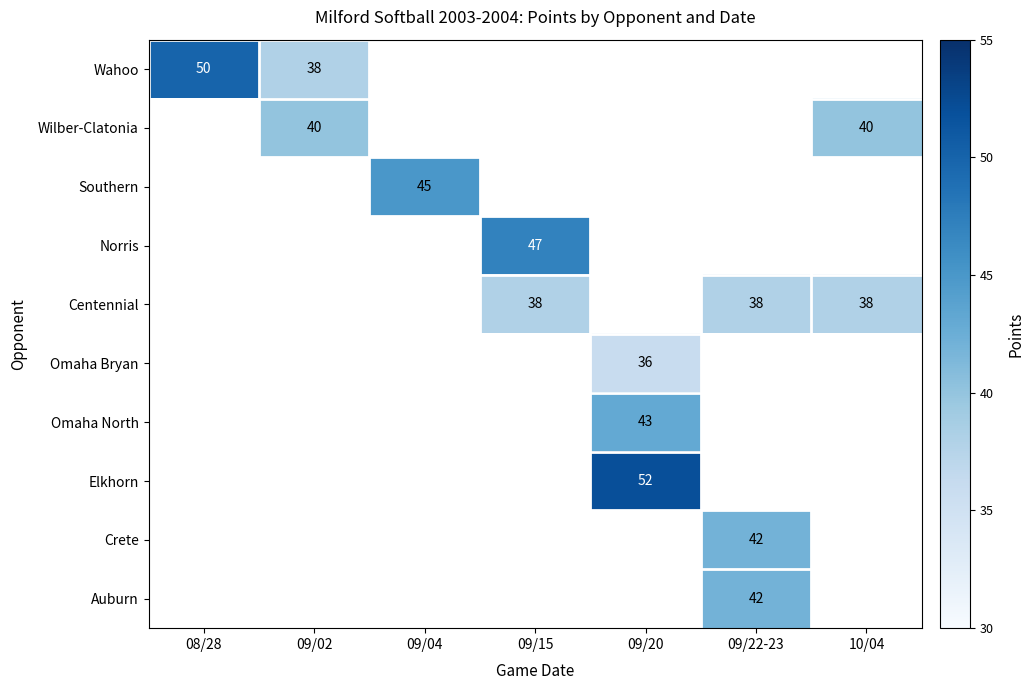

True or false: Omaha North has a value of 66 at 09/20.

False